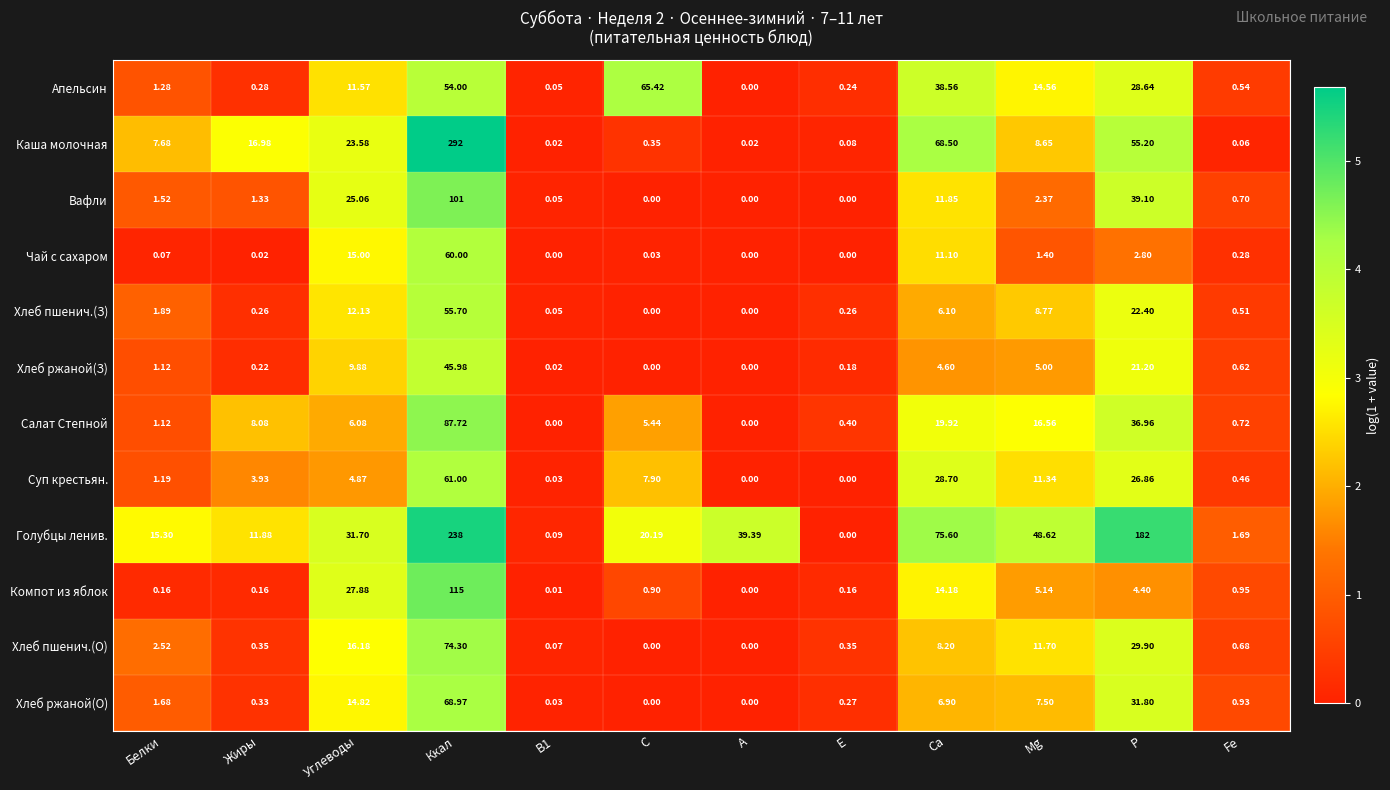

Which series has the largest total across all categories?

Голубцы ленив.